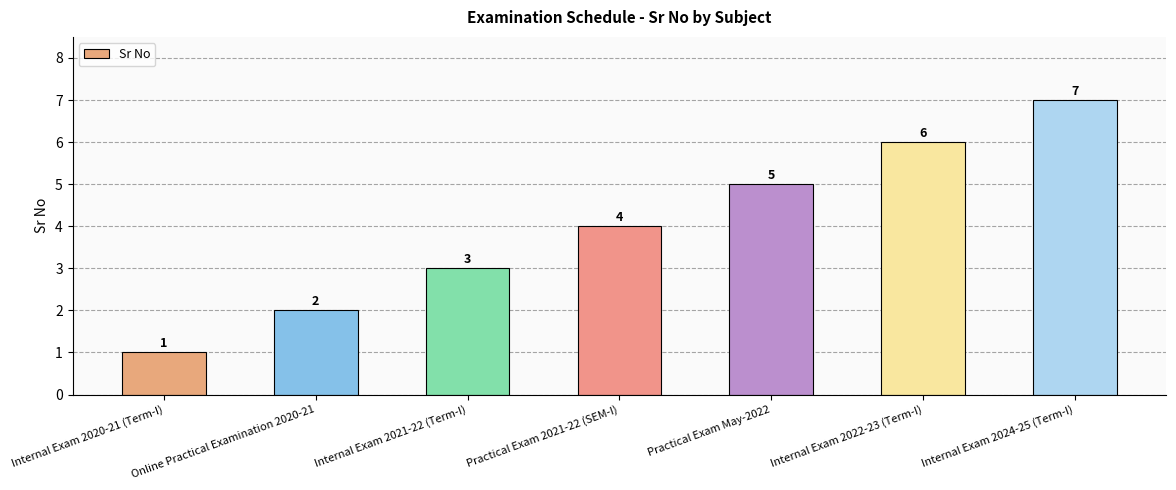

Approximately how many times larger is the value at Practical Exam 2021-22 (SEM-I) compared to Practical Exam May-2022?

0.8